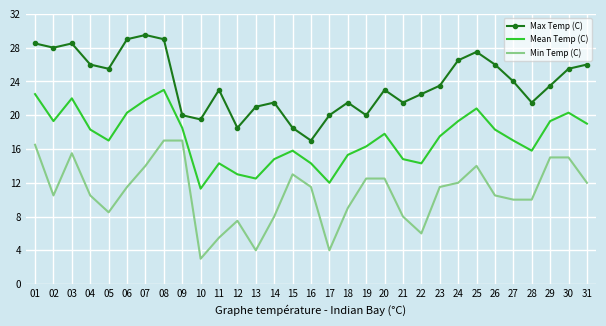

Is it true that Mean Temp (C) equals 5.4 at 16?

False